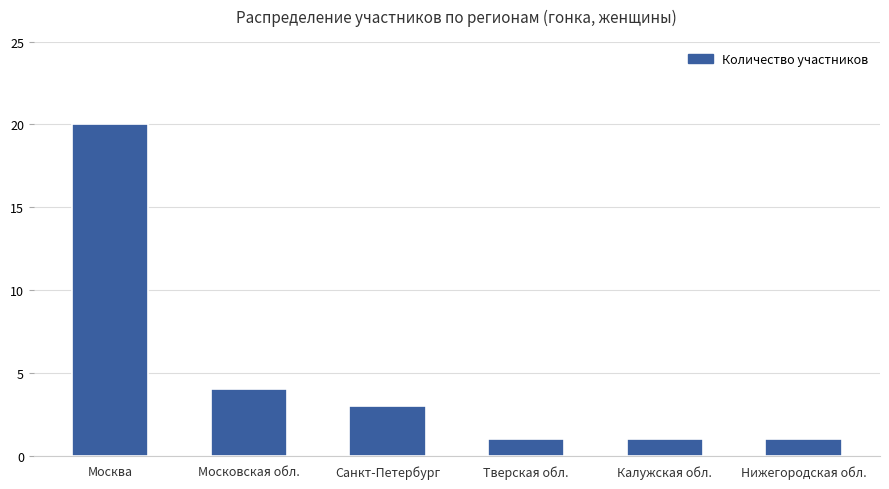

What is the value of the 5th bar from the left?

1